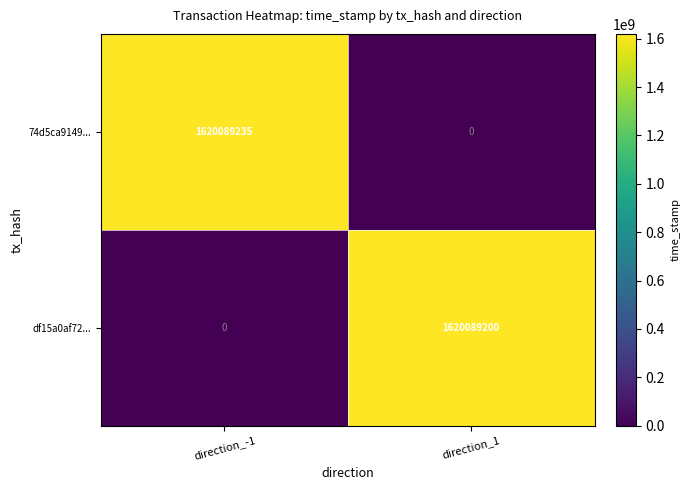

How many series are shown in this chart?

2